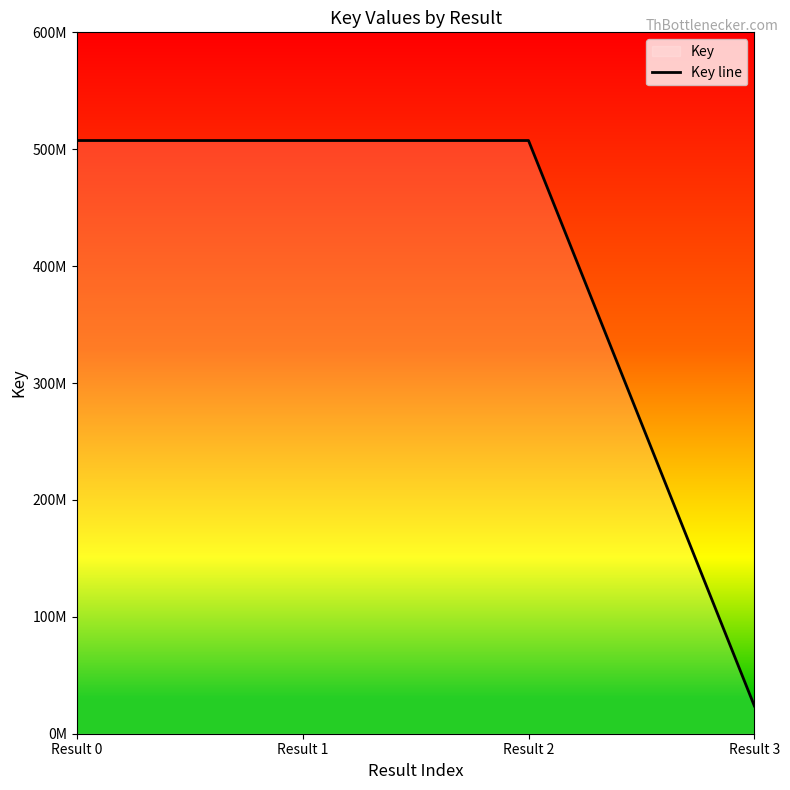

Is it true that the value at Result 2 is 237022567?

False